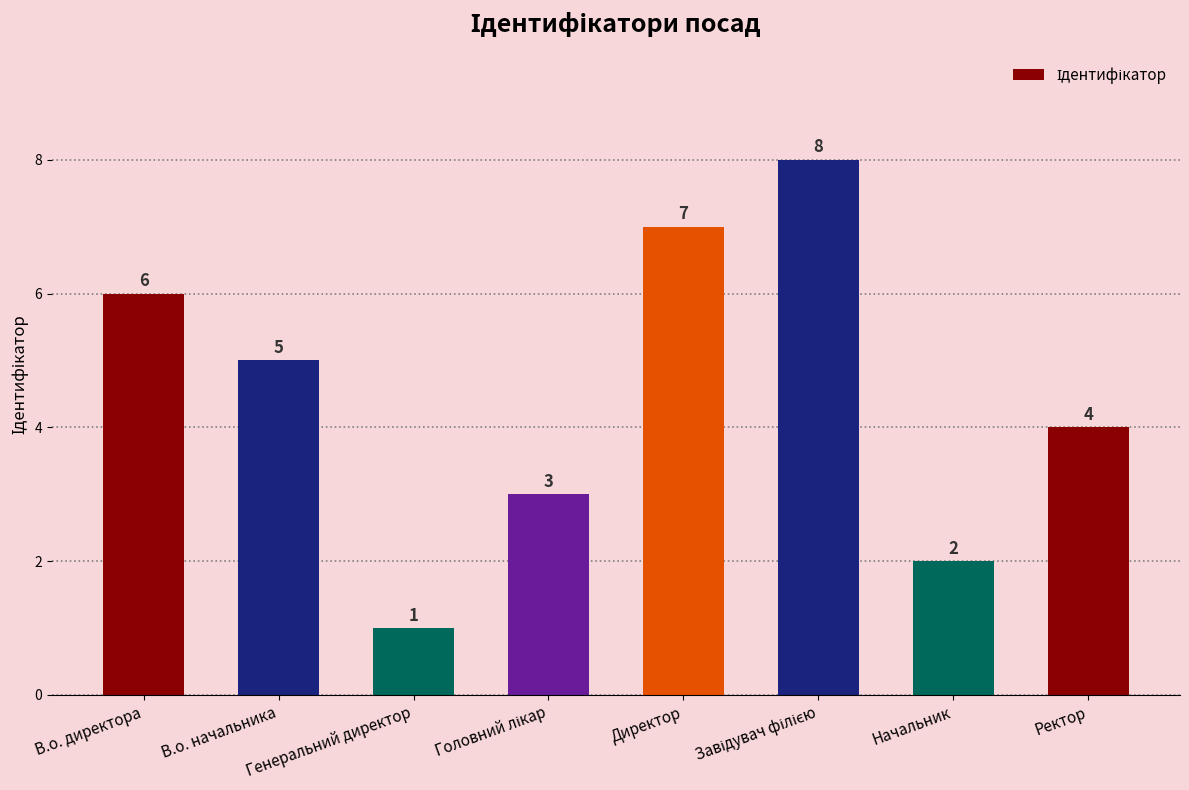

Is it true that the value at В.о. начальника is 5?

True